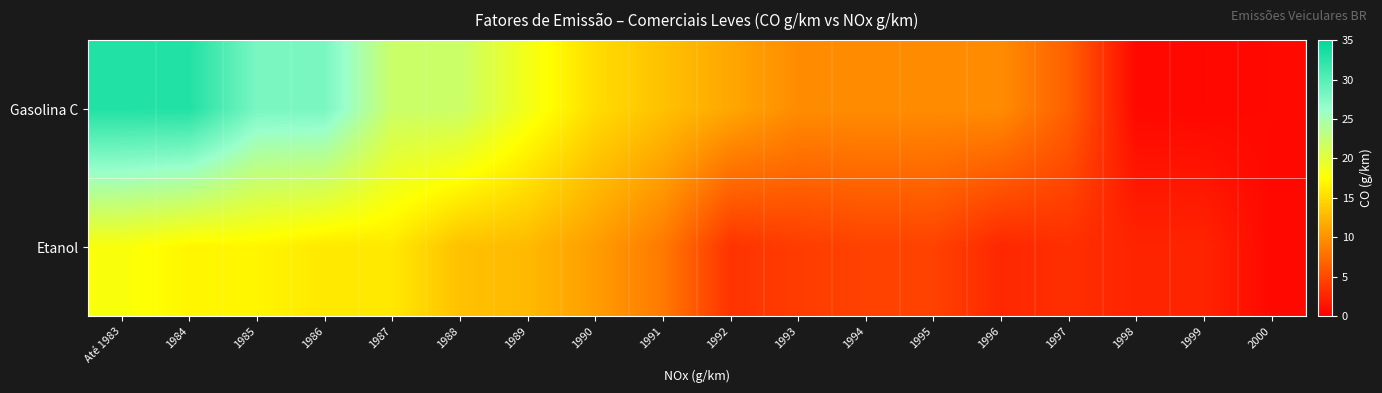

Reading left to right, what are all the values shown in this chart?

Gasolina C: Até 1983=33.0	1984=33.0	1985=28.0	1986=28.0	1987=22.0	1988=22.0	1989=18.5	1990=15.2	1991=13.3	1992=11.5	1993=9.7	1994=9.7	1995=9.7	1996=9.7	1997=6.6	1998=0.6	1999=0.6	2000=0.7
Etanol: Até 1983=18.0	1984=16.9	1985=16.9	1986=16.0	1987=16.0	1988=13.3	1989=12.8	1990=10.8	1991=8.4	1992=3.6	1993=4.2	1994=4.6	1995=4.6	1996=2.8	1997=3.3	1998=2.5	1999=2.5	2000=0.6